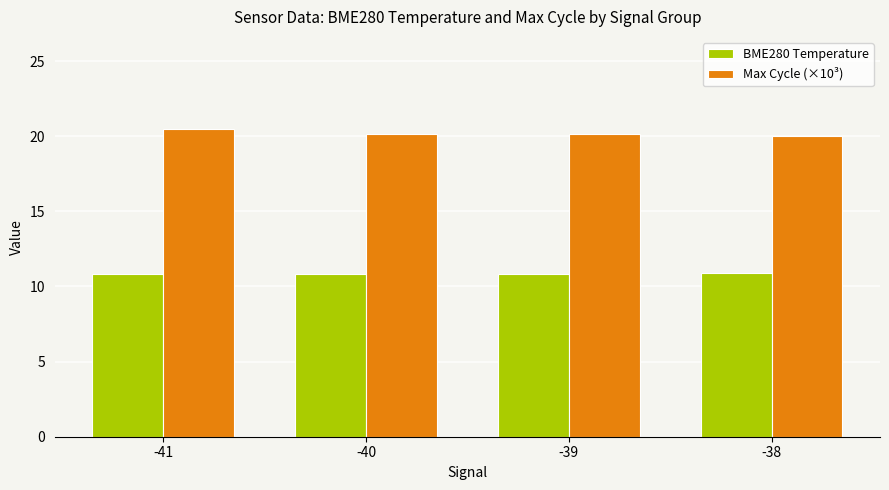

At how many categories does at least one series exceed 15?

4